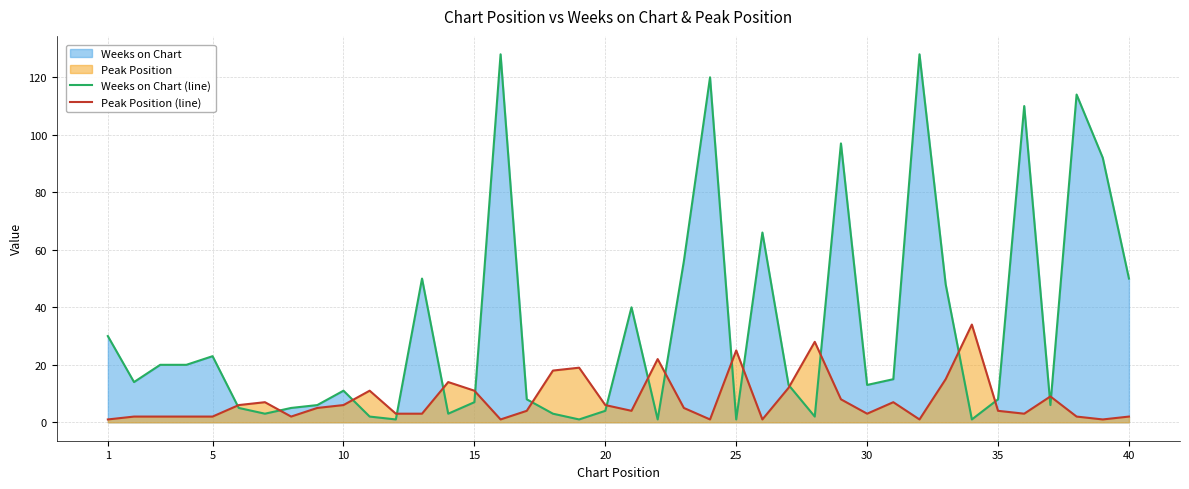

True or false: Peak Position (line) has more than 2 interior local peaks.

True